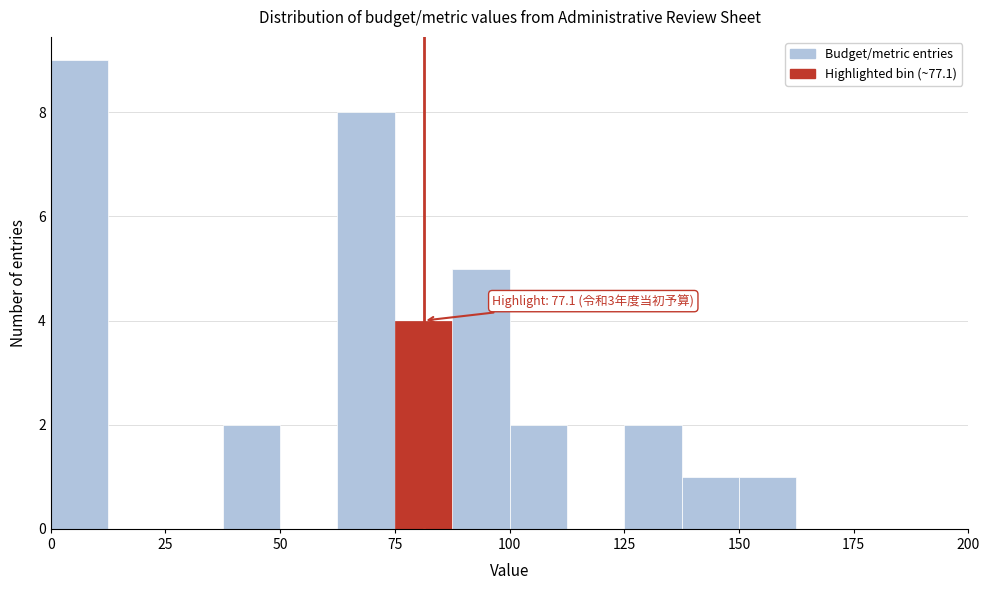

Read against the x-axis, roughly where is the centre of the tallest bar?

5